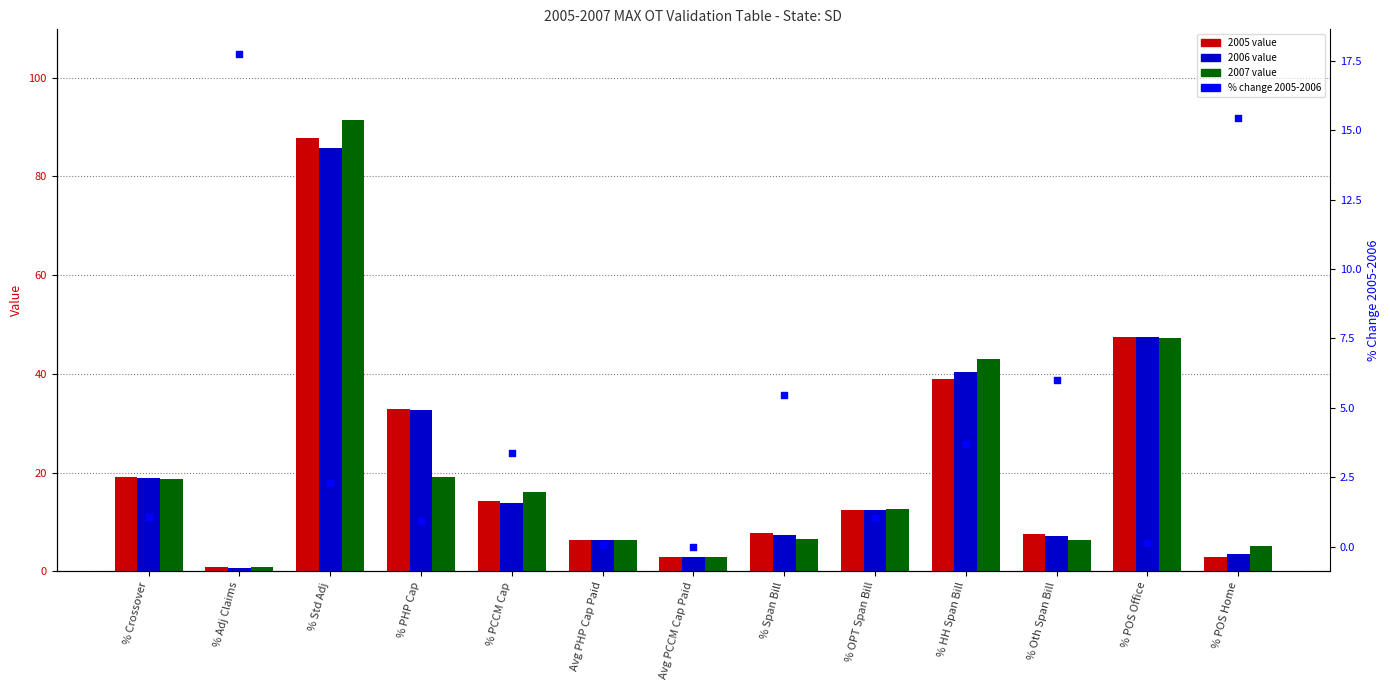

Which has a higher value, % Span Bill or % Crossover?

% Span Bill